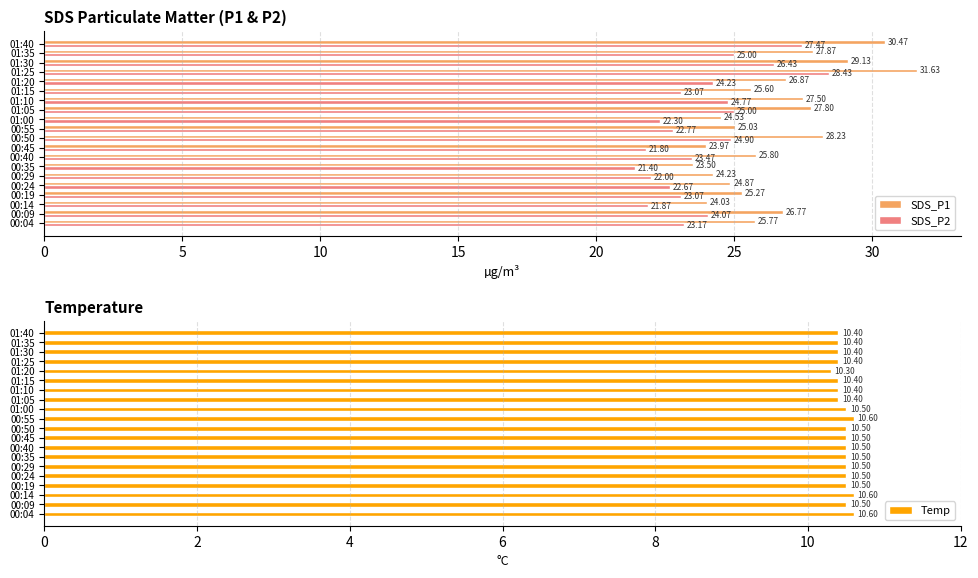

Reading left to right, extract all data points from this chart.

SDS_P1: 25.8	26.8	24.0	25.3	24.9	24.2	23.5	25.8	24.0	28.2	25.0	24.5	27.8	27.5	25.6	26.9	31.6	29.1	27.9	30.5
SDS_P2: 23.2	24.1	21.9	23.1	22.7	22.0	21.4	23.5	21.8	24.9	22.8	22.3	25.0	24.8	23.1	24.2	28.4	26.4	25.0	27.5
Temp: 10.6	10.5	10.6	10.5	10.5	10.5	10.5	10.5	10.5	10.5	10.6	10.5	10.4	10.4	10.4	10.3	10.4	10.4	10.4	10.4